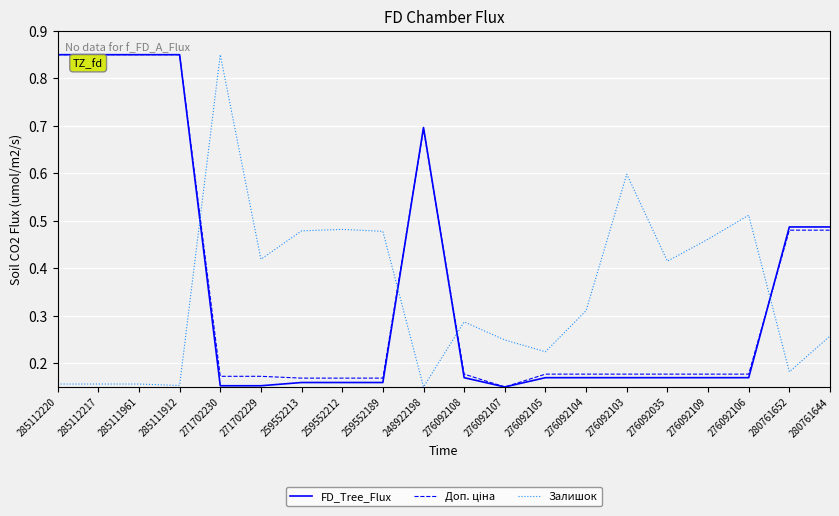

How many times do FD_Tree_Flux and Залишок cross each other?

4